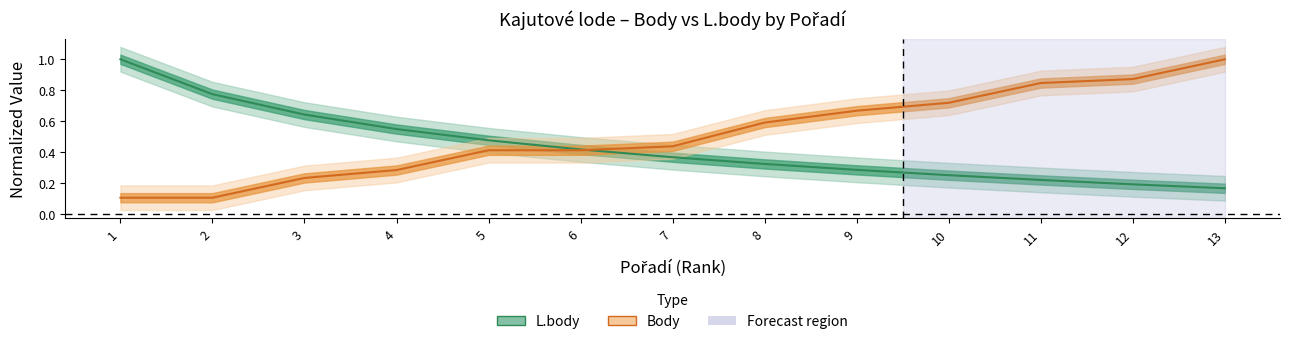

True or false: Body has a value of 0.3 at 4.

True